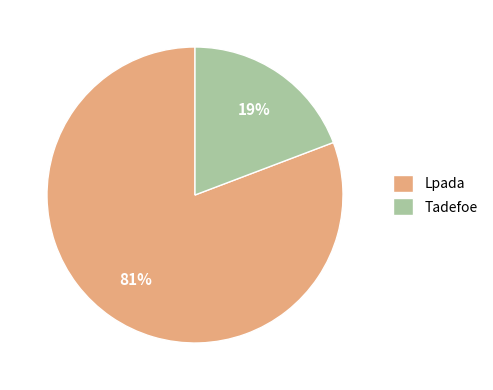

How many slices are in this pie chart?

2